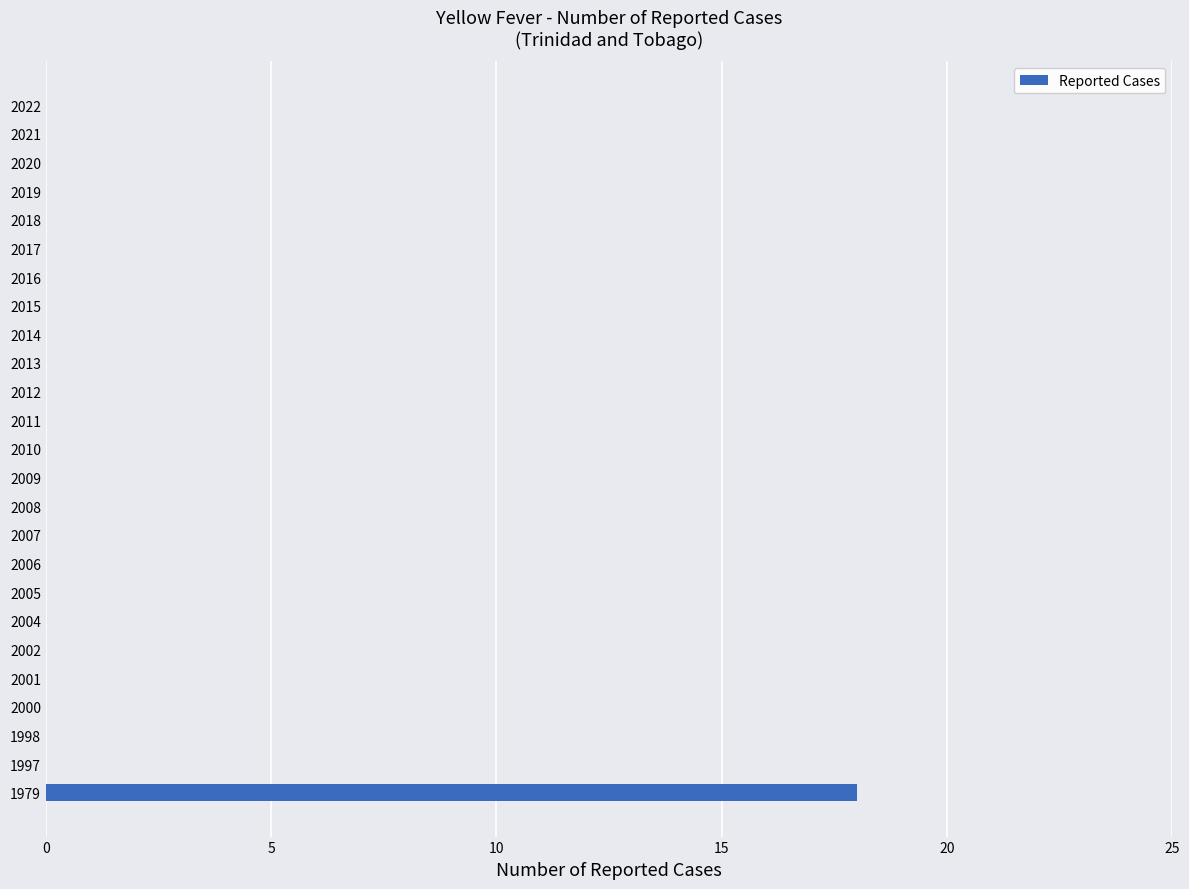

What is the sum of all values?

18